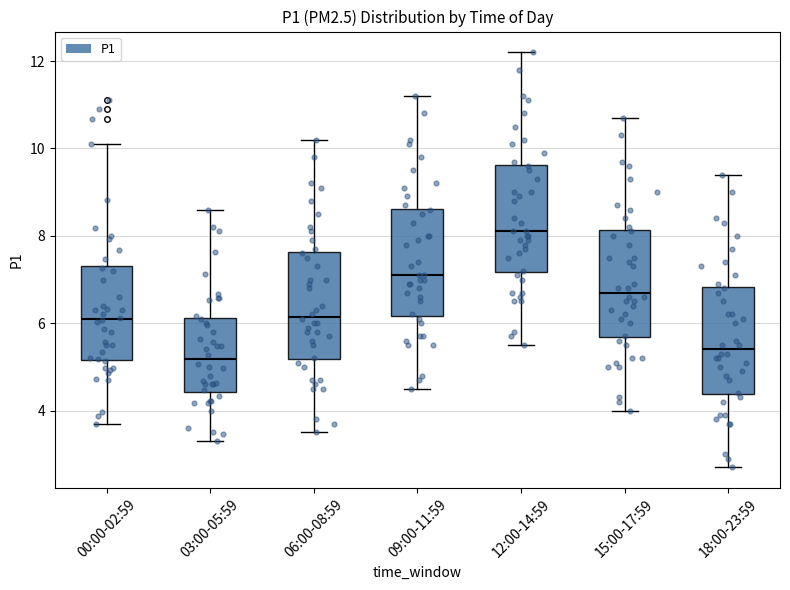

Where does the lower whisker of the box for 12:00-14:59 end on the y-axis? The values are not printed on the chart, so give them approximately, as read against the axis.

5.6